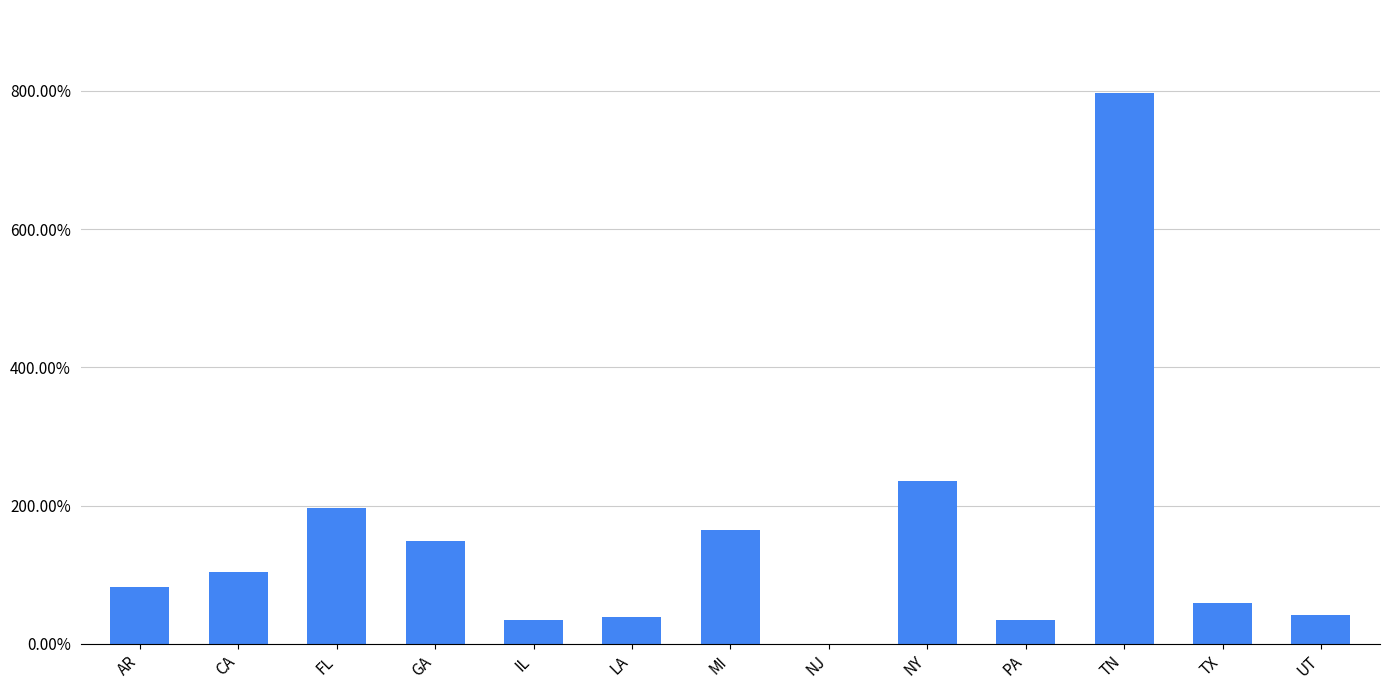

Reading left to right, list all the values displayed in this chart.

AR=0.8	CA=1.0	FL=2.0	GA=1.5	IL=0.4	LA=0.4	MI=1.6	NJ=-0.1	NY=2.4	PA=0.4	TN=8.0	TX=0.6	UT=0.4